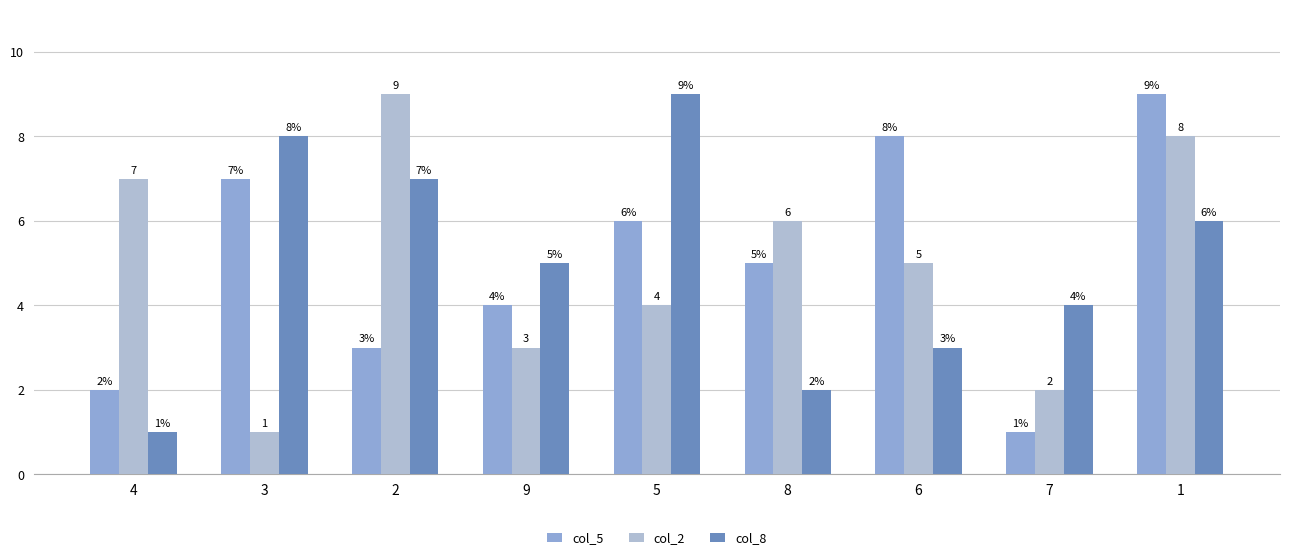

Reading left to right, transcribe all the data shown in this chart.

col_5: 4=2	3=7	2=3	9=4	5=6	8=5	6=8	7=1	1=9
col_2: 4=7	3=1	2=9	9=3	5=4	8=6	6=5	7=2	1=8
col_8: 4=1	3=8	2=7	9=5	5=9	8=2	6=3	7=4	1=6